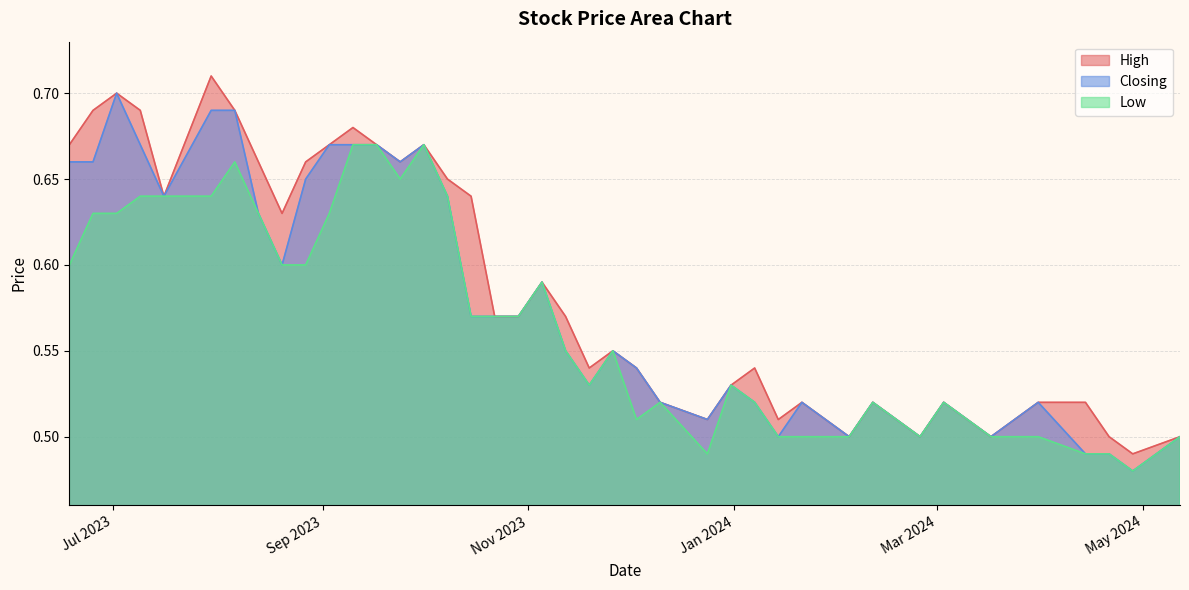

What is the difference between the maximum and minimum values in the Low series?

0.2